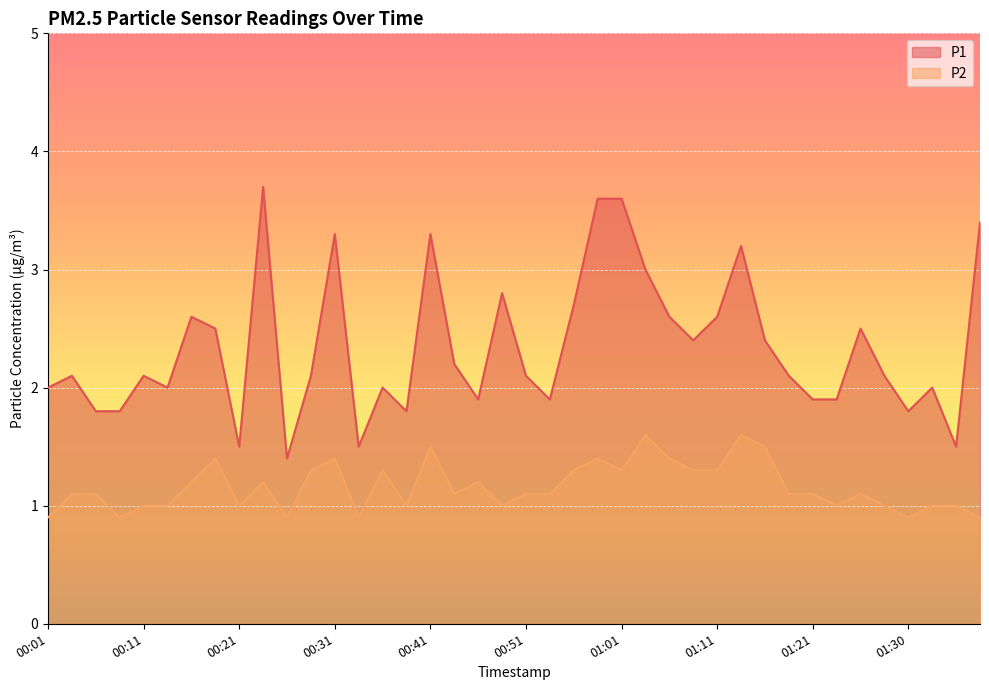

What is the value of the P1 point at the 36th from the left?

2.1